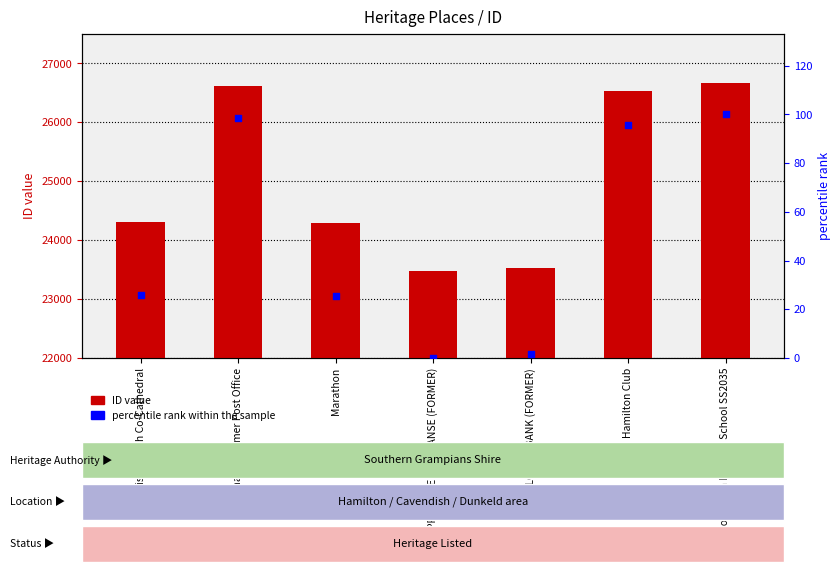

At which category is the sum across all series the highest?

Hamilton North Primary School SS2035